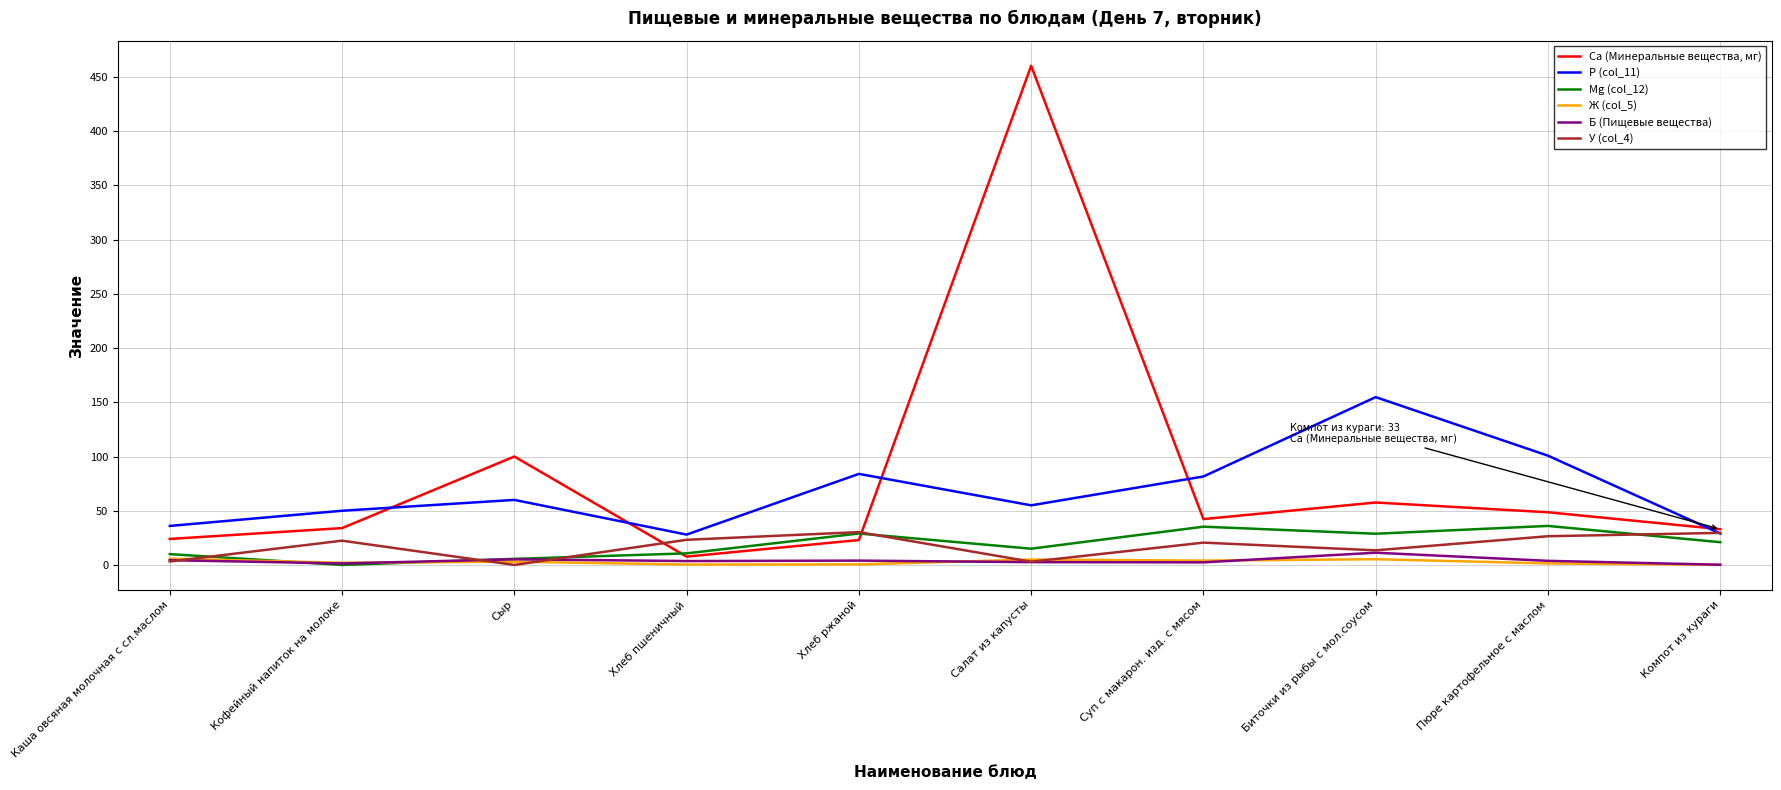

Is the value of Б (Пищевые вещества) at Хлеб пшеничный greater than the value of У (col_4) at Компот из кураги?

No